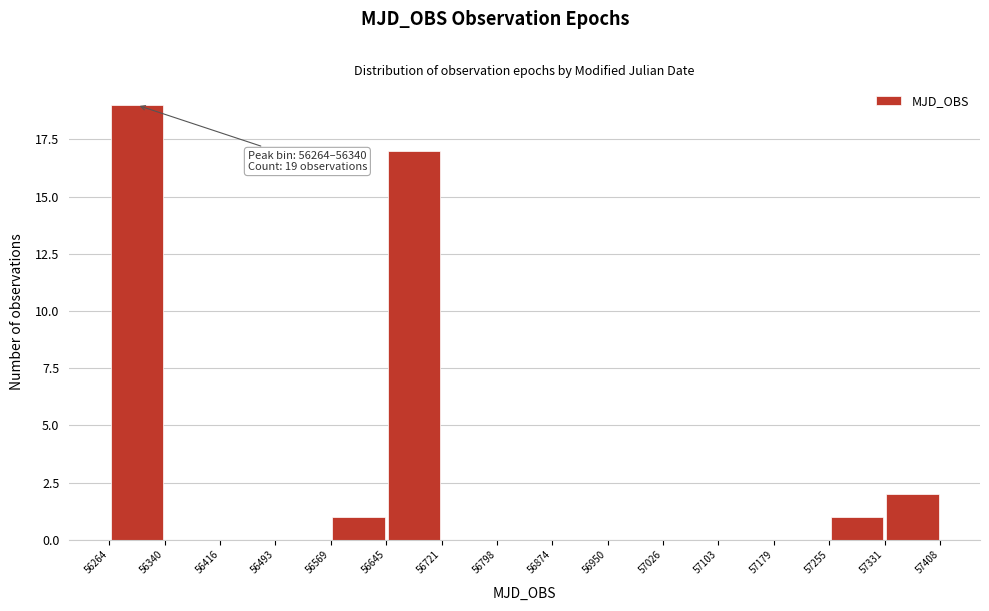

Which range on the x-axis has the tallest bar?

56264 to 56340